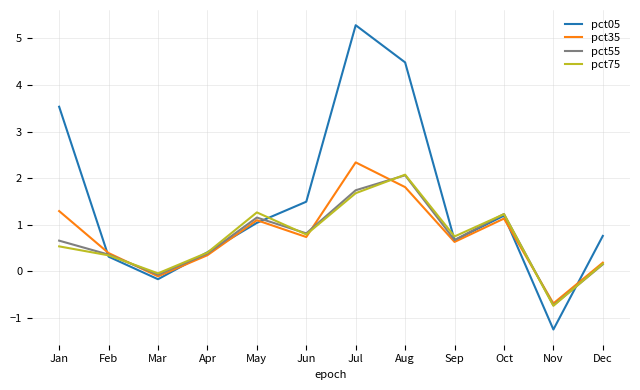

The pct05 series shows 5.9 at Aug. True or false?

False